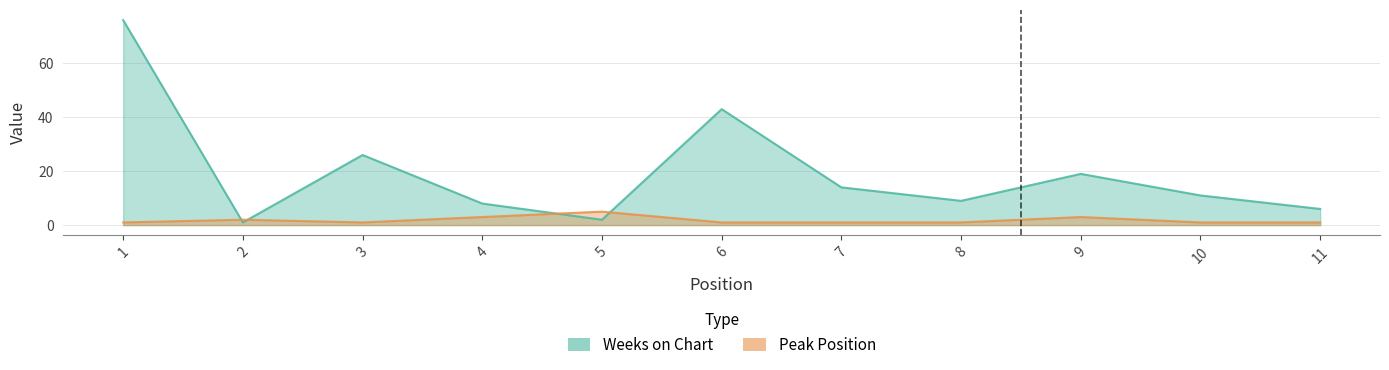

What is the maximum value shown in the chart?

76